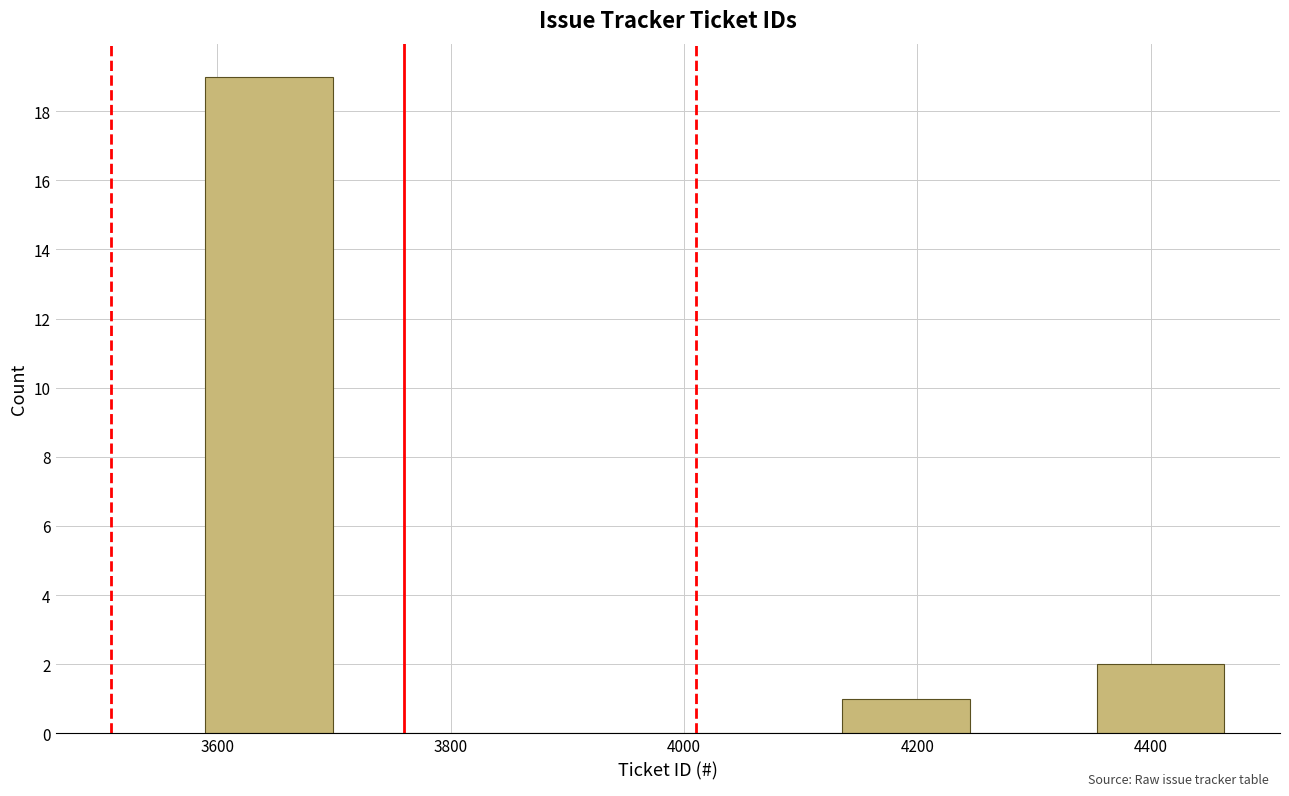

Reading left to right, list every bar in this chart as the range it spans on the x-axis followed by its height. Neither the bar edges nor the heights are printed on the chart, so give them approximately, as read against the axes.

3600 to 3700: 19
3700 to 3800: 0
3800 to 3920: 0
3920 to 4020: 0
4020 to 4140: 0
4140 to 4240: 1
4240 to 4360: 0
4360 to 4460: 2